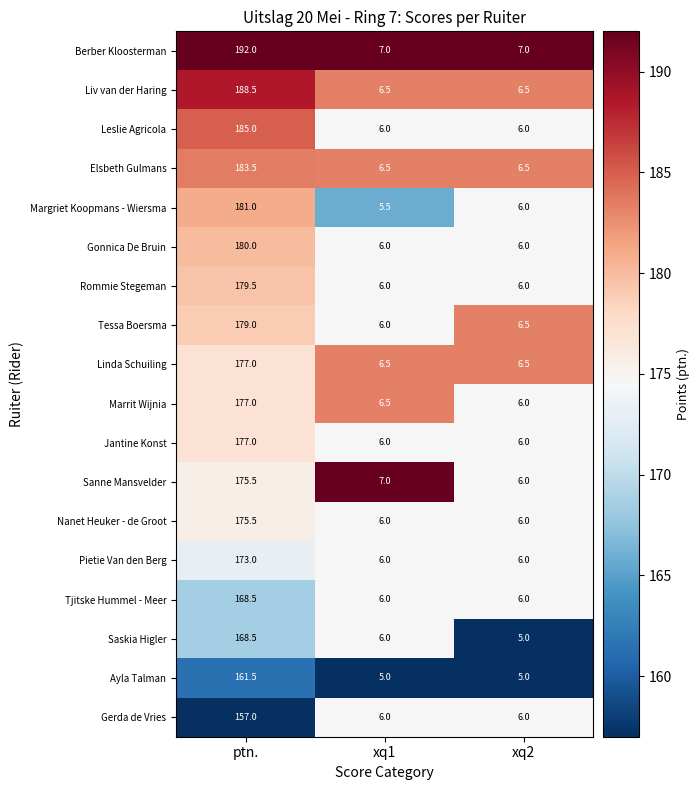

What is the total value across all series at xq2?

109.0